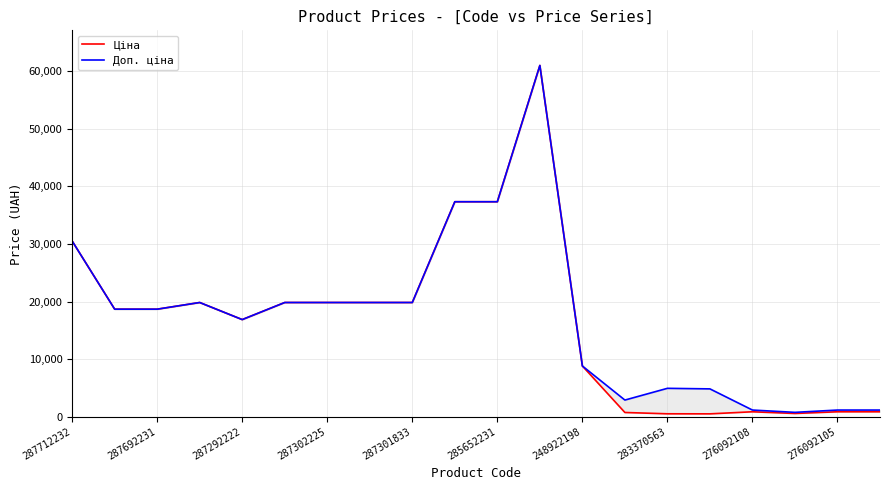

How many lines are shown in the chart?

2